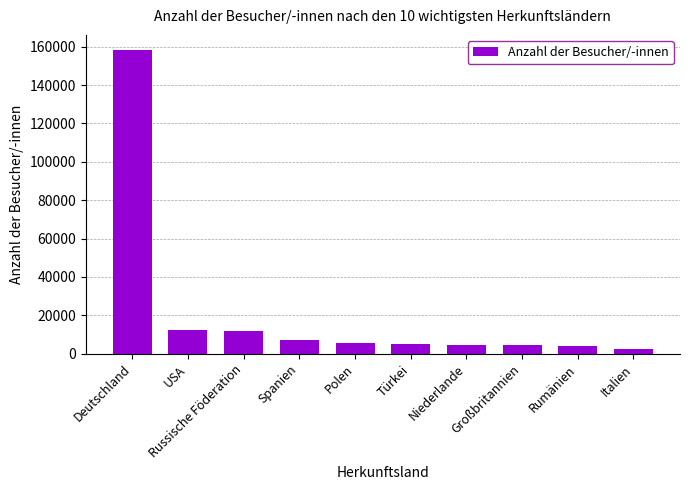

What is the smallest value displayed?

2616